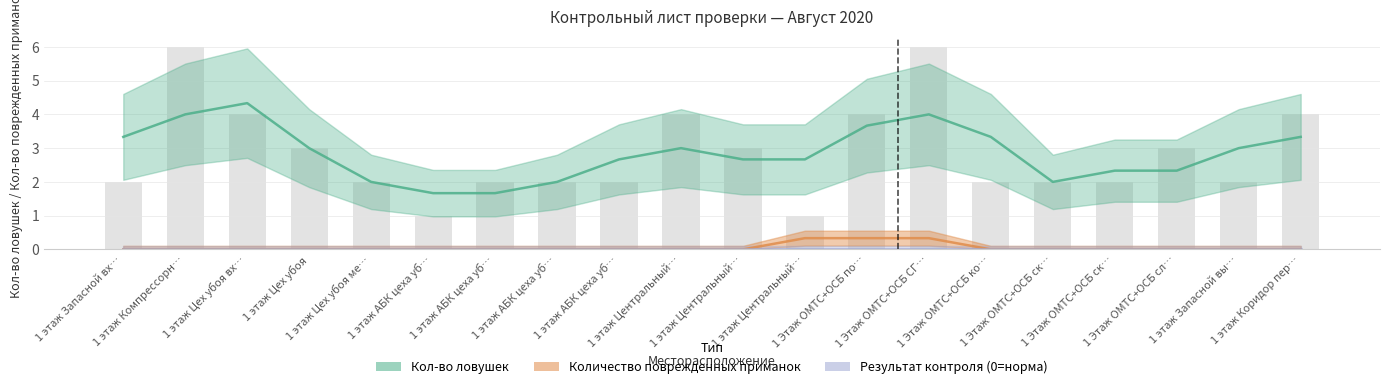

What position from the left is 1 этаж Цех убоя вход в чистую зону?

3